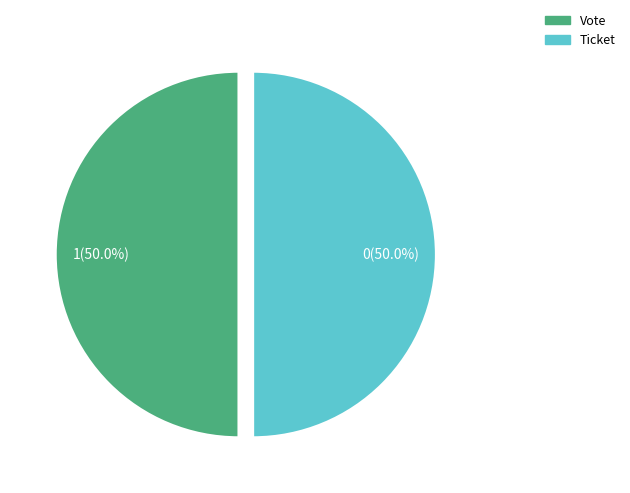

Approximately how many times larger is the value at Ticket compared to Vote?

1.0